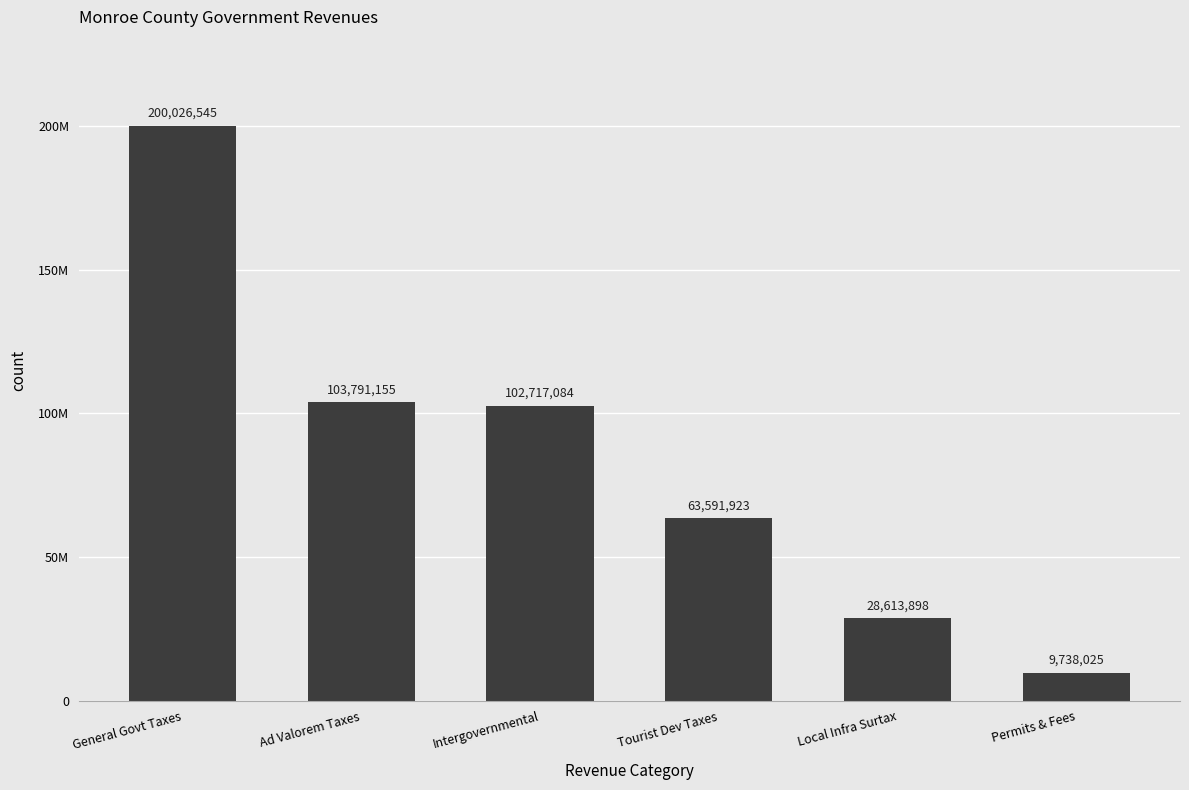

Reading left to right, what are all the values shown in this chart?

200026545	103791155	102717084	63591923	28613898	9738025